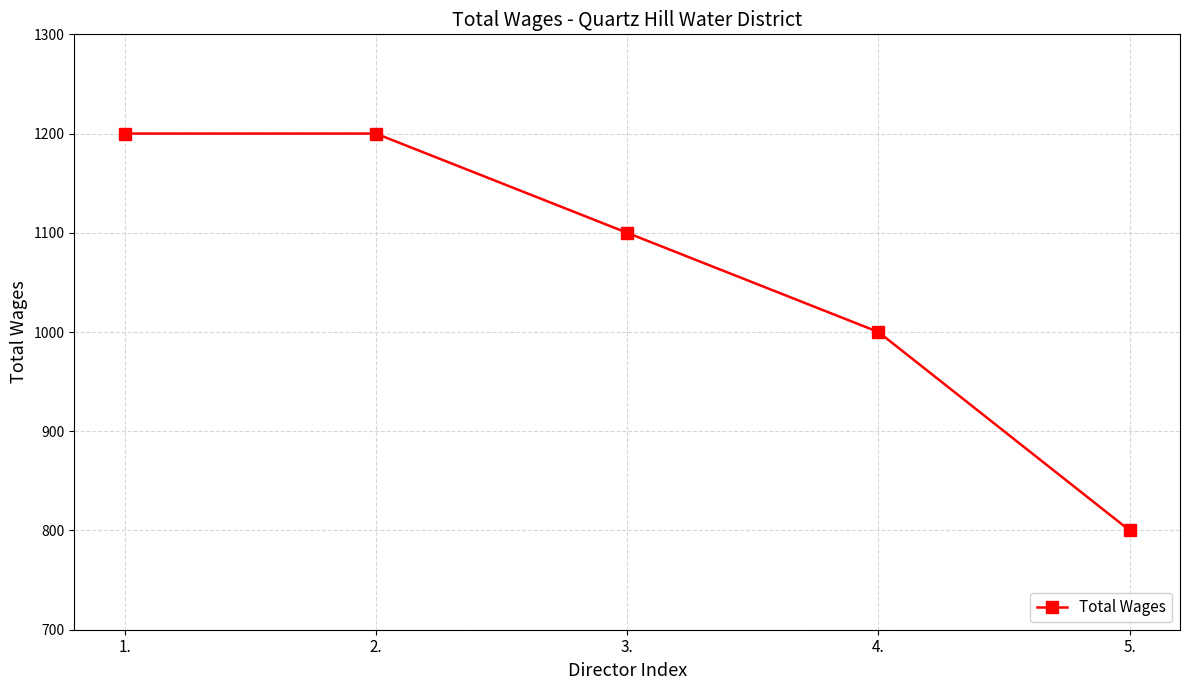

What is the difference between the maximum and minimum values?

400